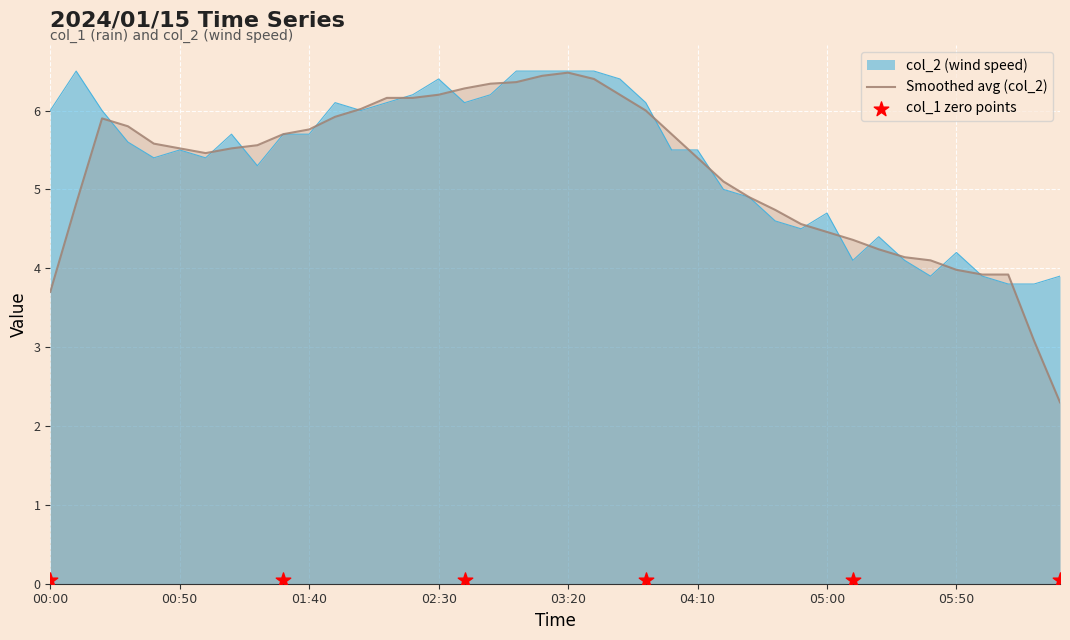

What is the minimum value for col_2 (wind speed)?

3.8